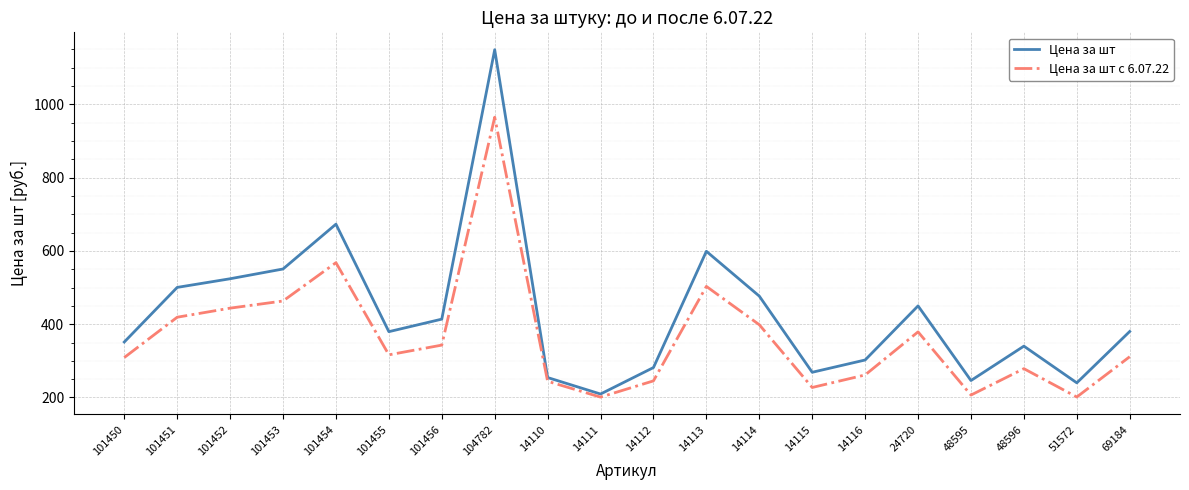

True or false: Цена за шт с 6.07.22 has a value of 261.5 at 14116.

True